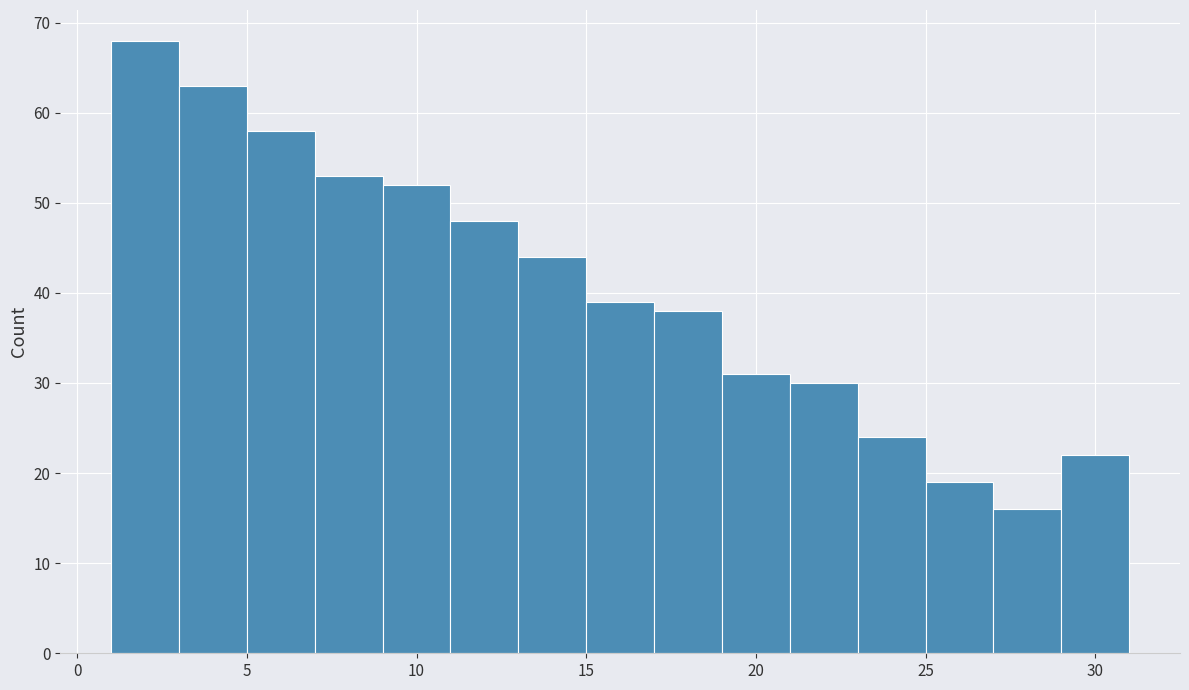

Over which range of the x-axis is the bar tallest?

1 to 3